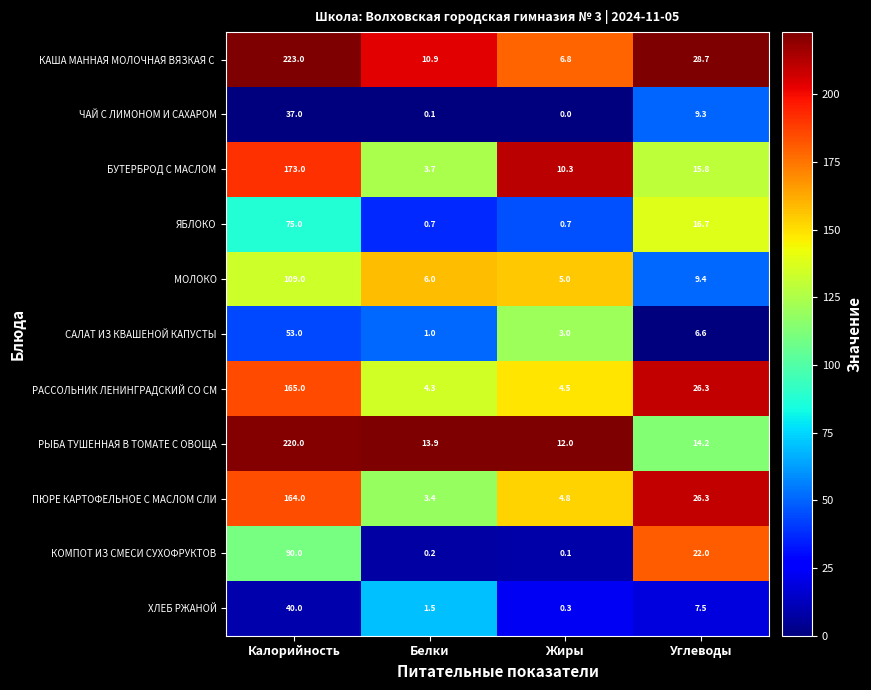

What is the difference between the highest and lowest values at Углеводы?

22.1